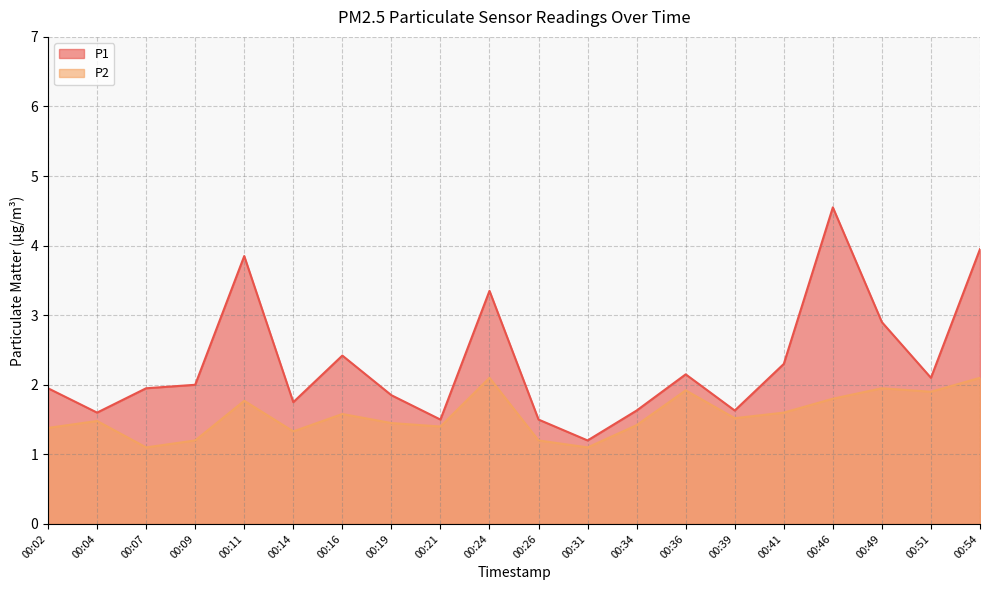

Reading left to right, what are all the values shown in this chart?

P1: 1.9	1.6	1.9	2.0	3.9	1.8	2.4	1.9	1.5	3.4	1.5	1.2	1.6	2.1	1.6	2.3	4.5	2.9	2.1	4.0
P2: 1.4	1.5	1.1	1.2	1.8	1.3	1.6	1.4	1.4	2.1	1.2	1.1	1.4	1.9	1.5	1.6	1.8	1.9	1.9	2.1